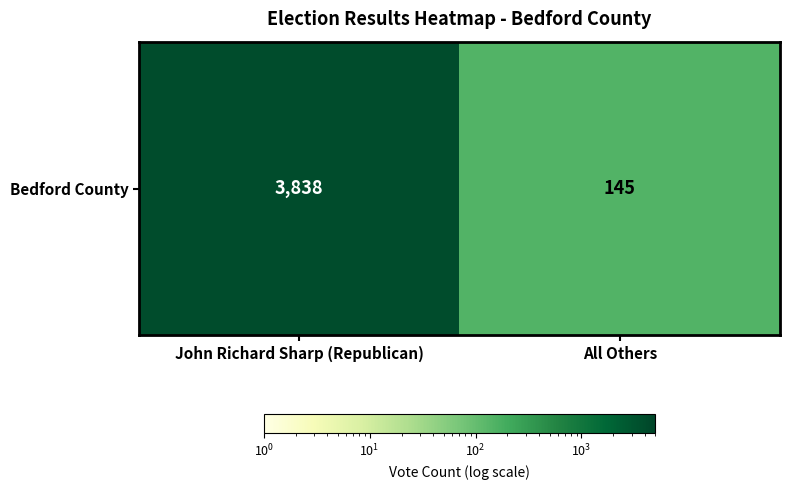

True or false: the data shows 5720 at John Richard Sharp (Republican).

False